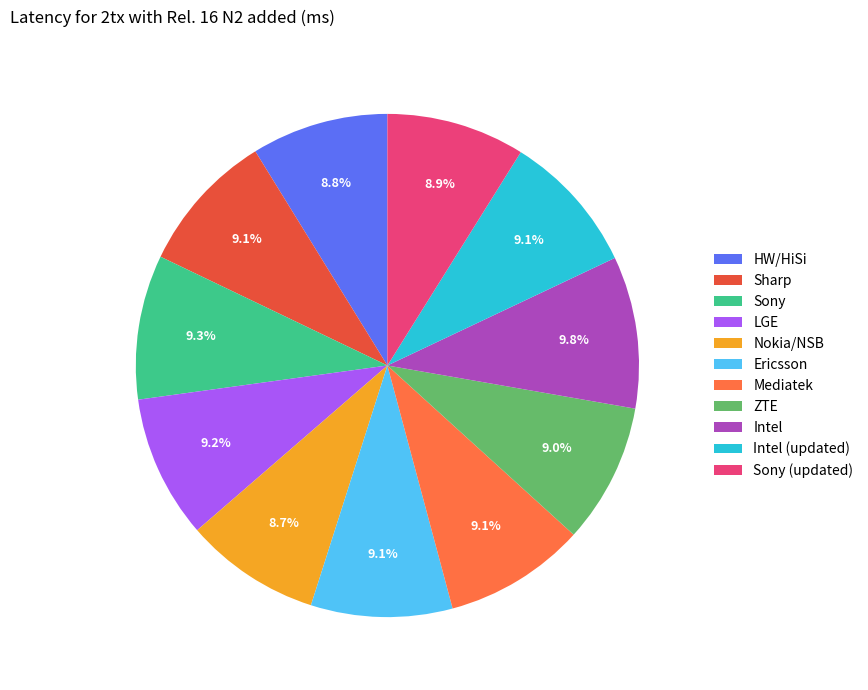

Does Intel (updated) represent more than half of the total?

No